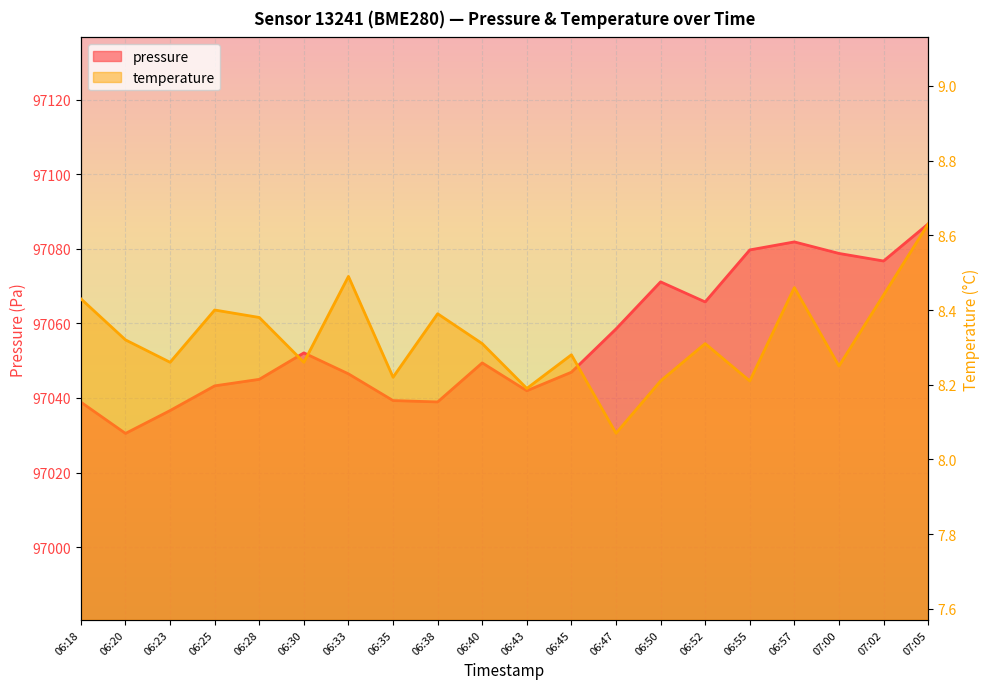

Count the number of categories in the chart.

20